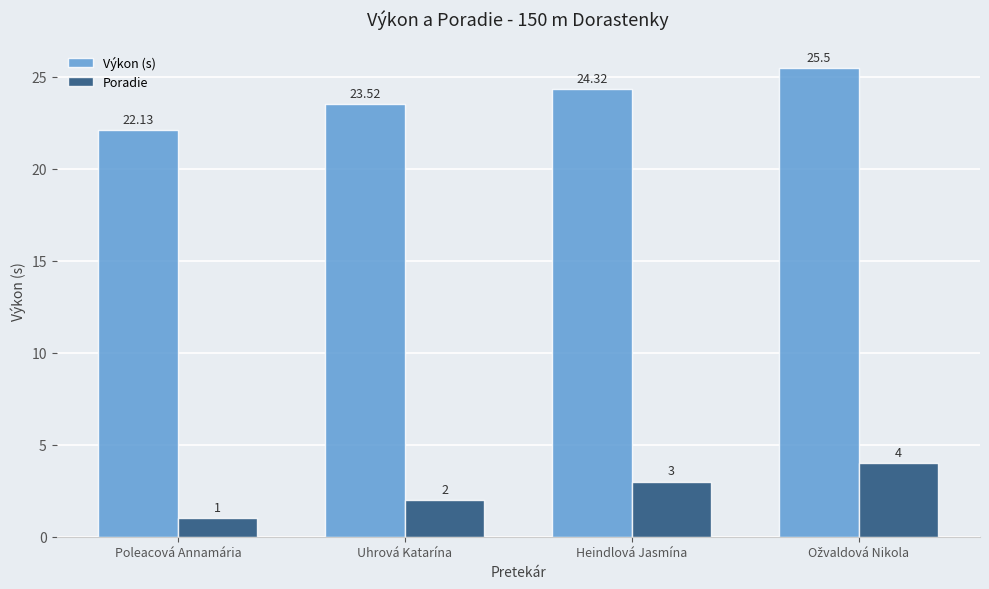

Count the number of categories in the chart.

4